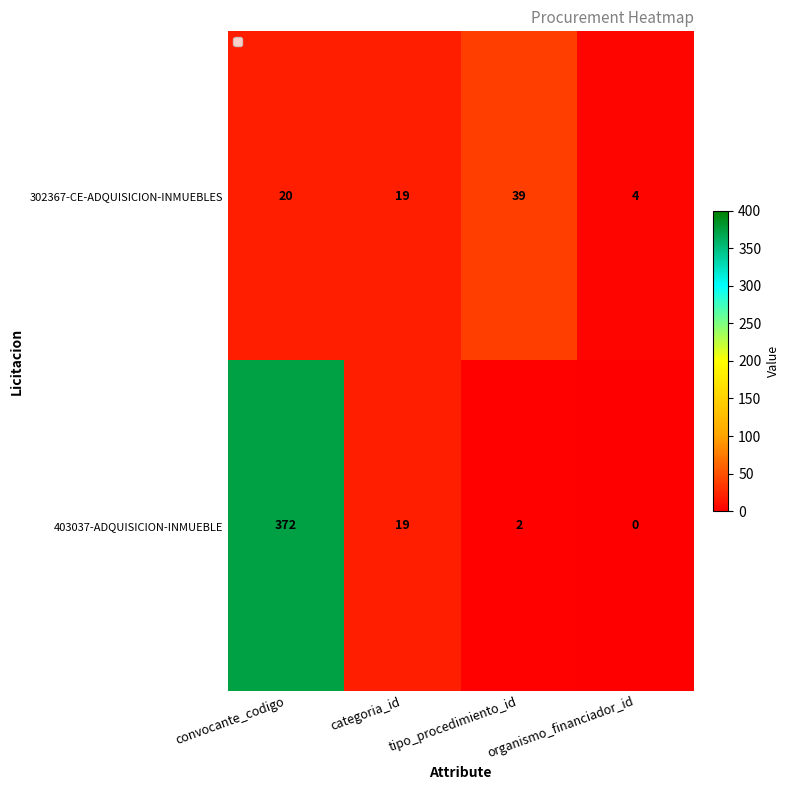

Count the number of categories in the chart.

4